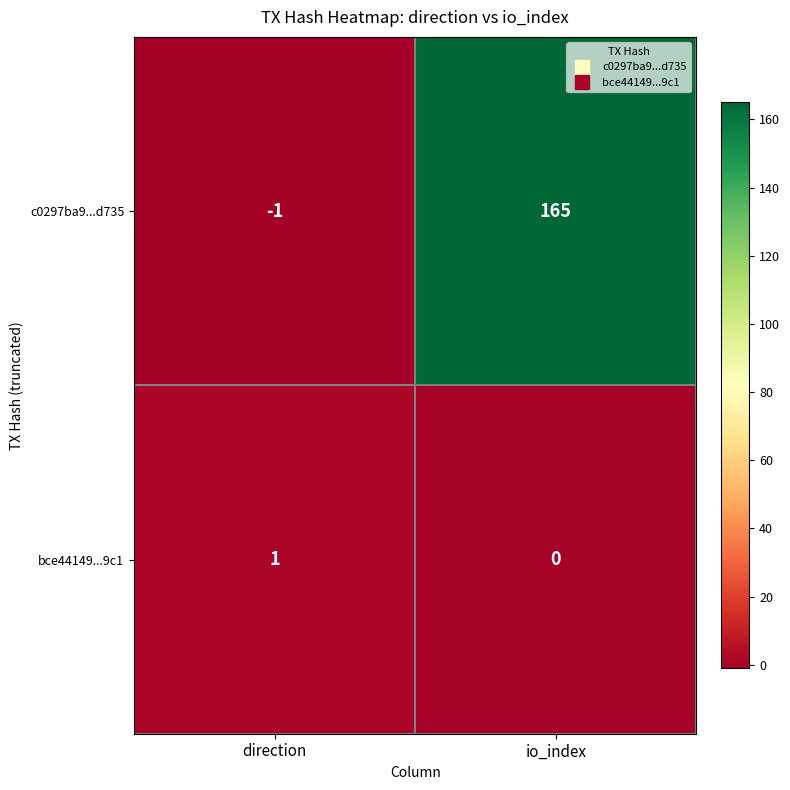

What is the difference between the highest and lowest values at direction?

2